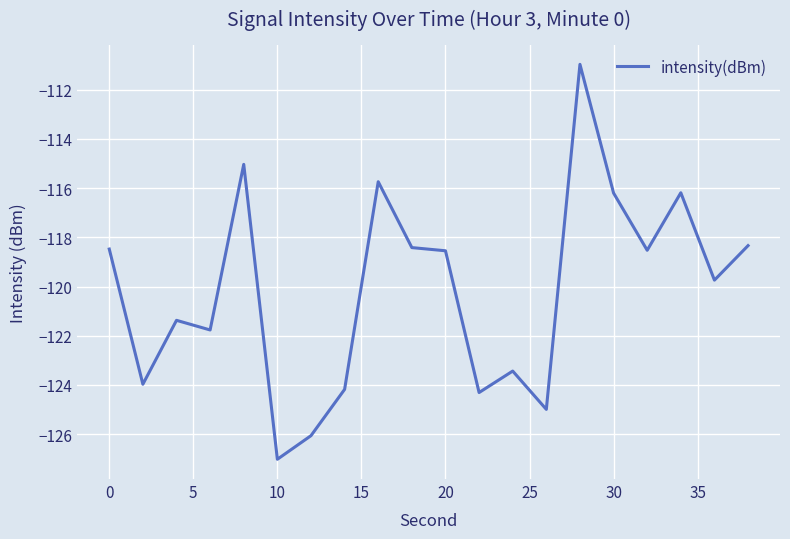

What is the difference between the maximum and minimum values?

16.1